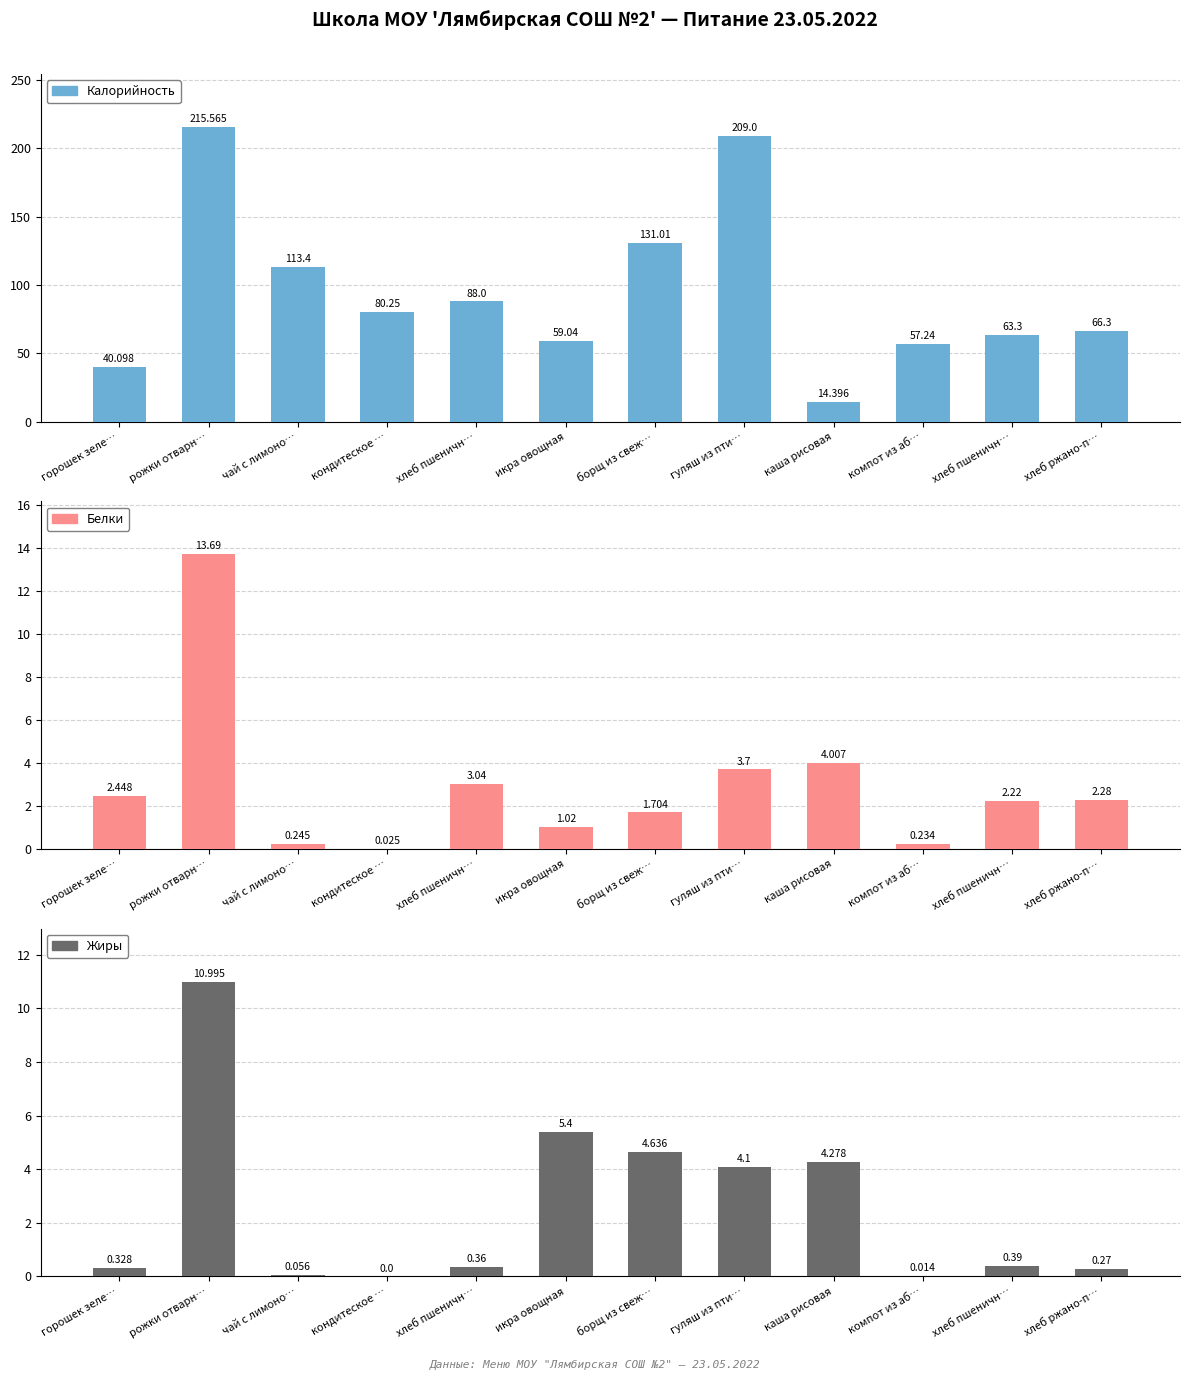

Are the bars grouped side by side (vs. stacked)?

Yes